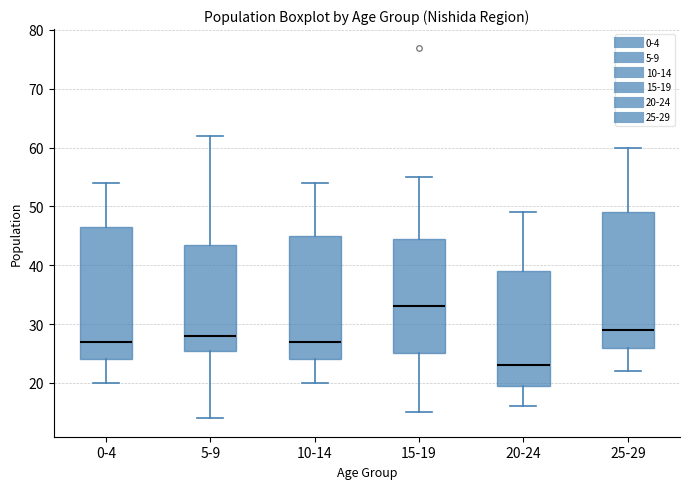

Which box has the lowest median line?

20-24